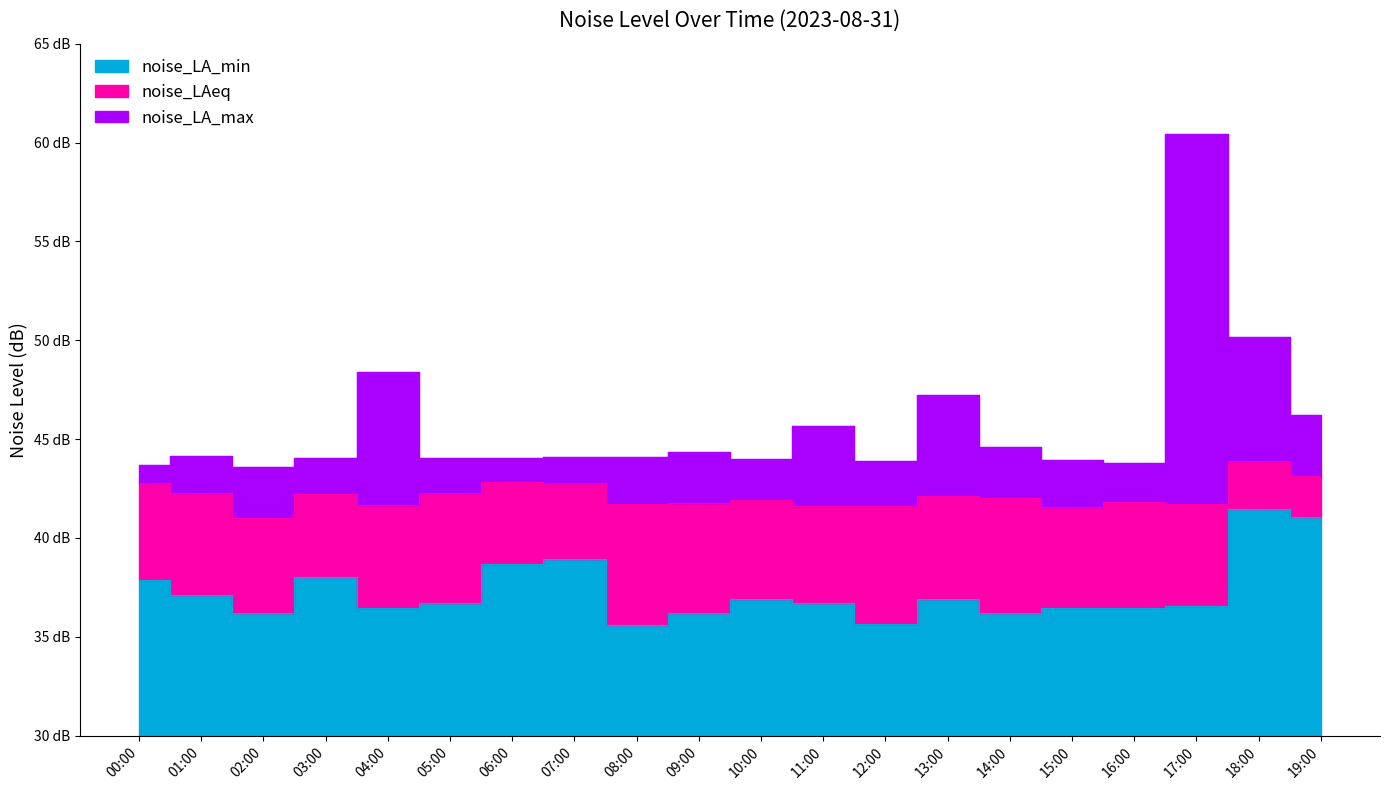

What are all the series names shown in the legend?

noise_LA_min, noise_LAeq, noise_LA_max